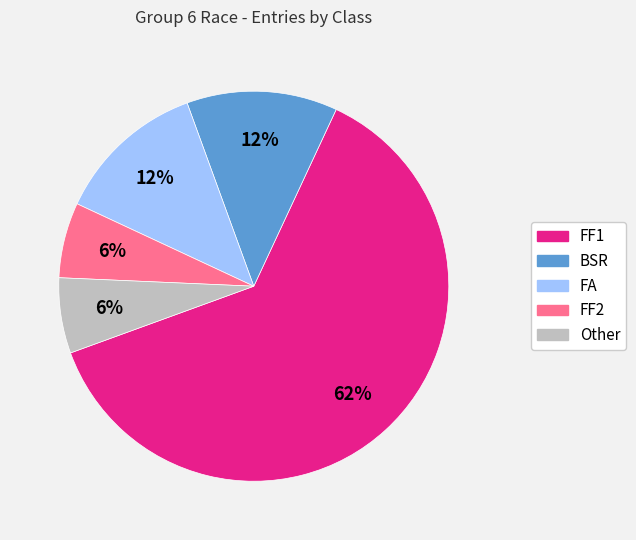

What percentage is the FF2 slice, to the nearest percent?

6%